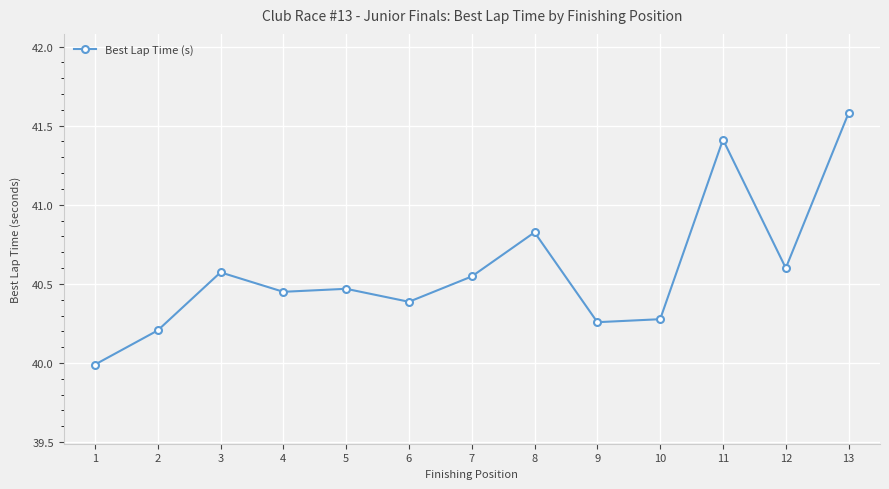

Which has a higher value, 1 or 3?

3